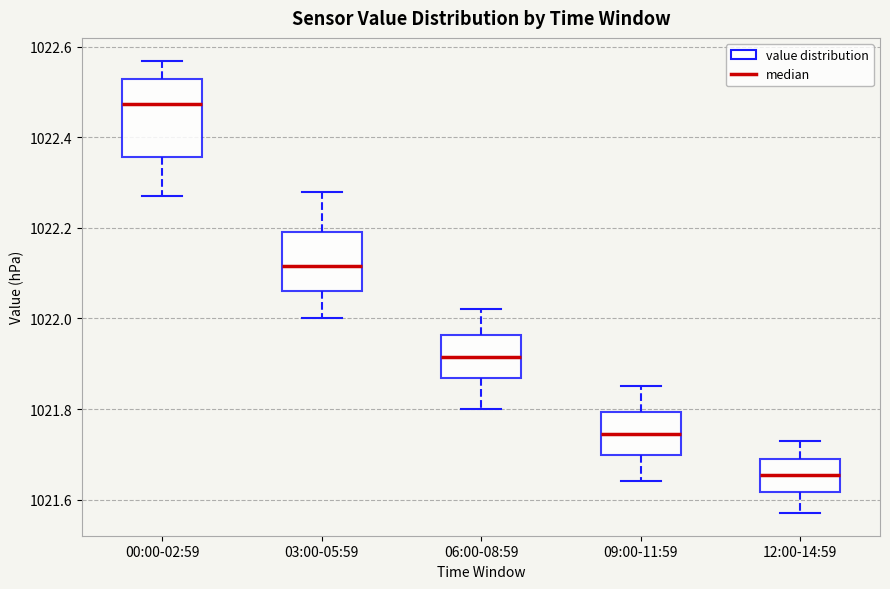

Comparing the boxes themselves (not the whiskers), which one is the tallest?

00:00-02:59